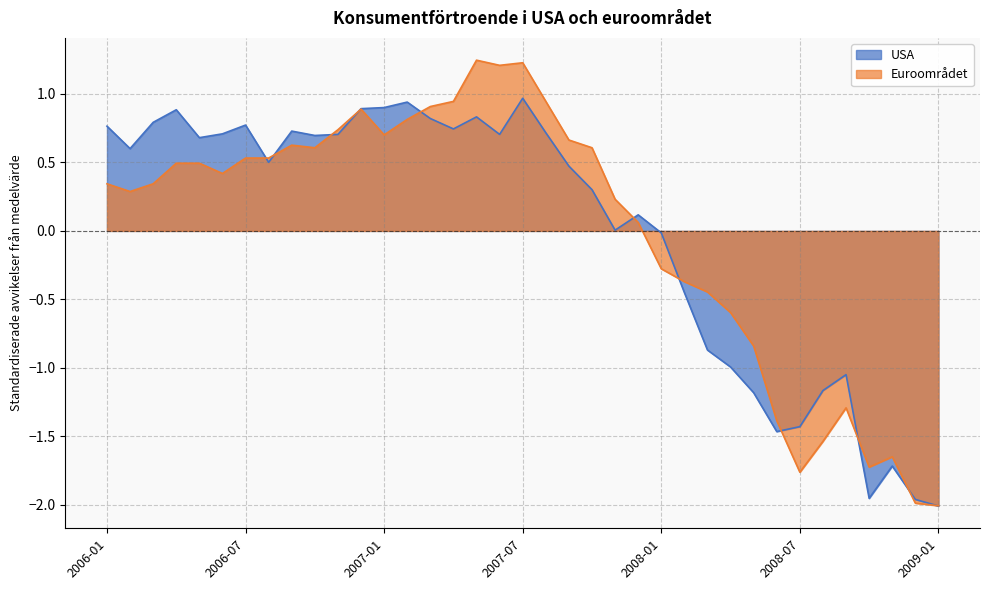

True or false: Euroområdet and USA intersect in this chart.

True